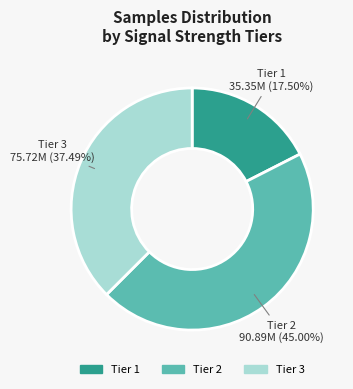

Does any single category account for the majority?

No